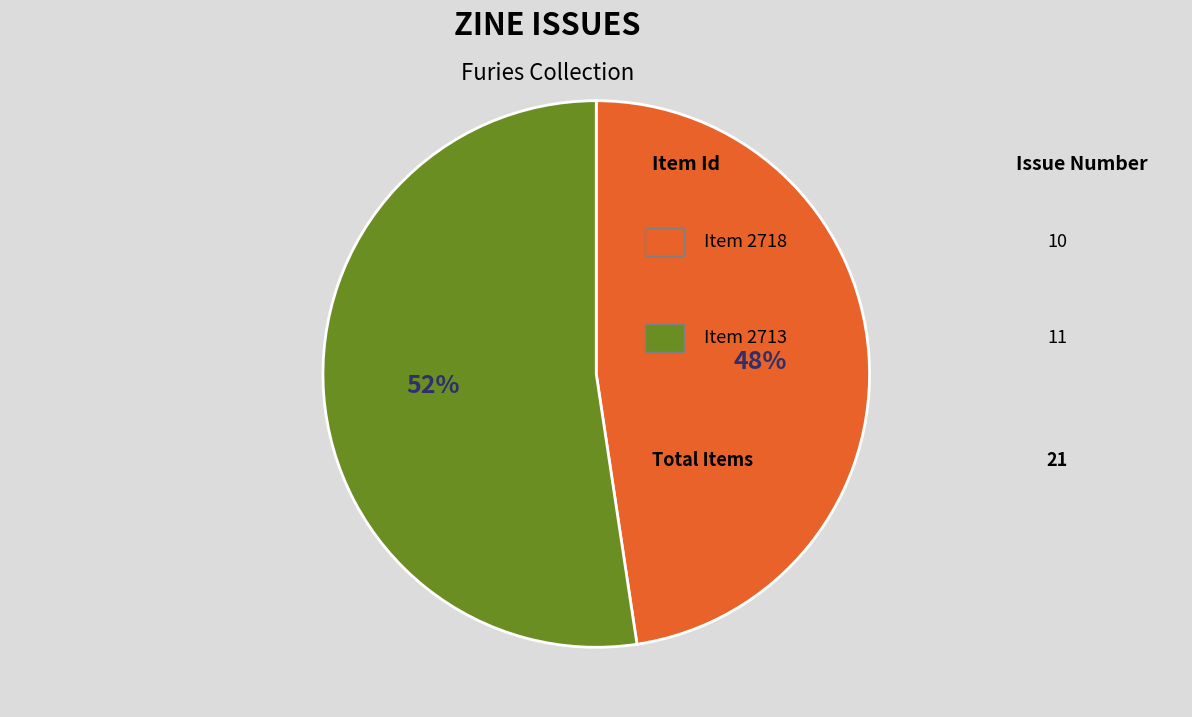

To the nearest percent, what is the average slice percentage?

50%